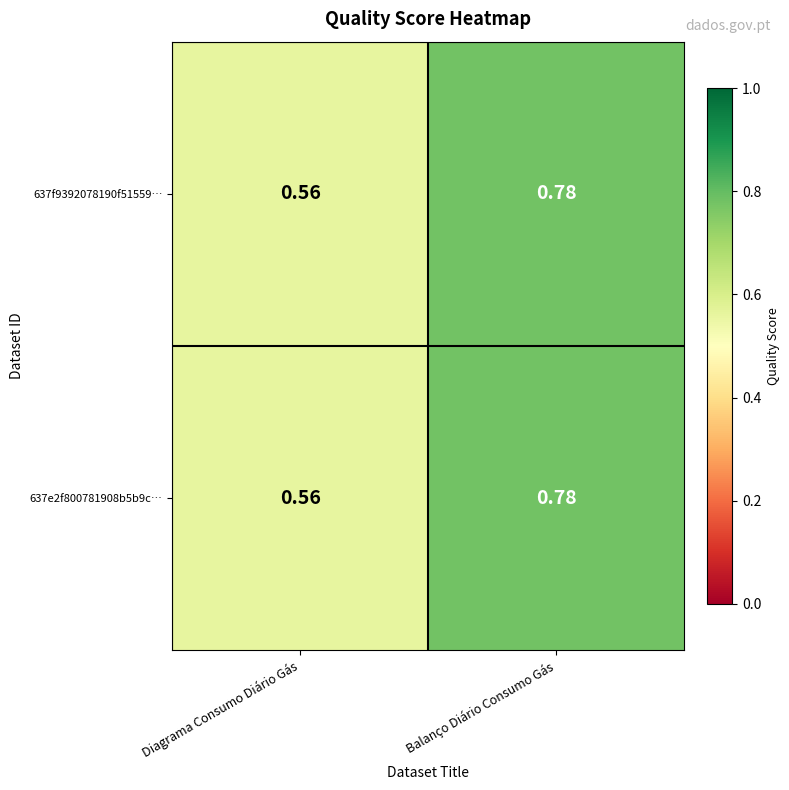

Where is 637f9392078190f51559… nearest to the value 0?

Diagrama Consumo Diário Gás